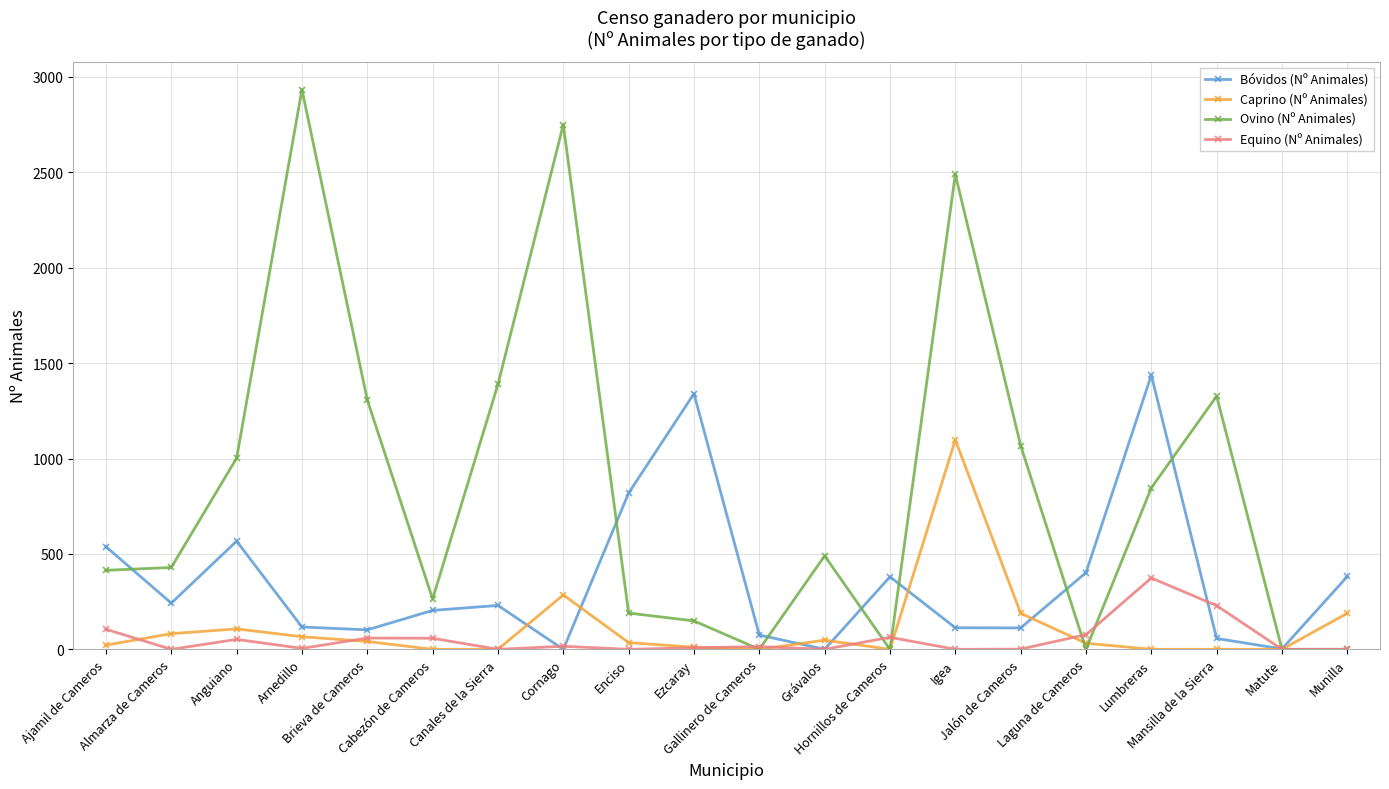

What is the maximum value for Caprino (Nº Animales)?

1098